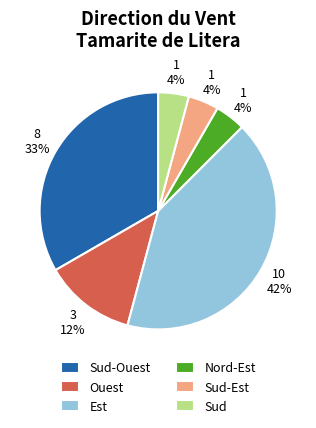

To the nearest percent, what is the difference between the largest and smallest slice percentages?

38%